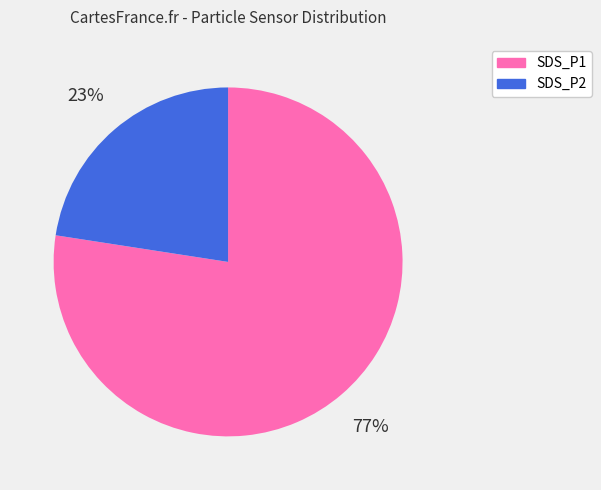

Which category has the biggest portion of the pie?

SDS_P1